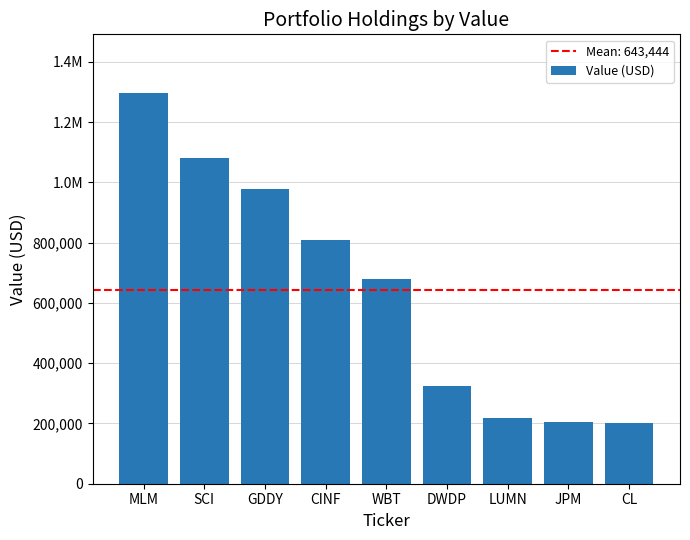

Are the bars grouped side by side (vs. stacked)?

No